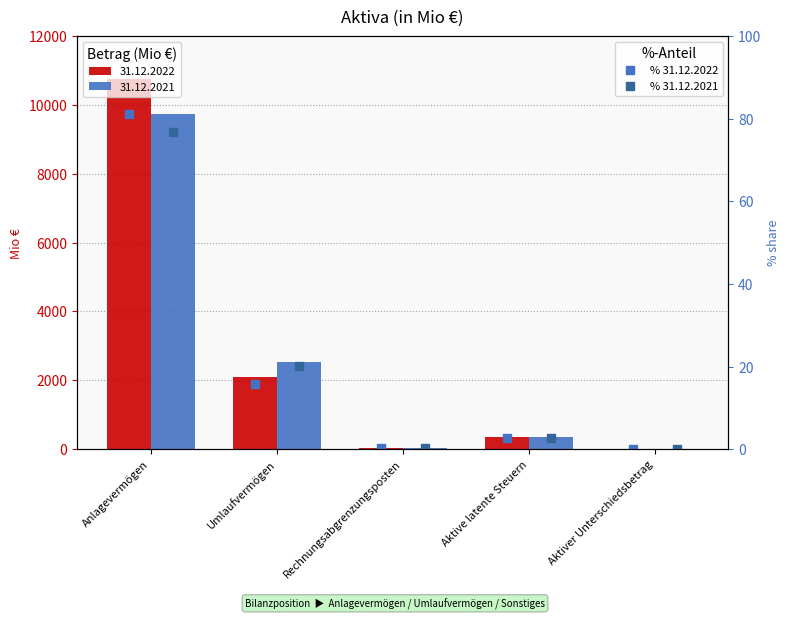

Where is % 31.12.2021 nearest to the value 38?

Umlaufvermögen